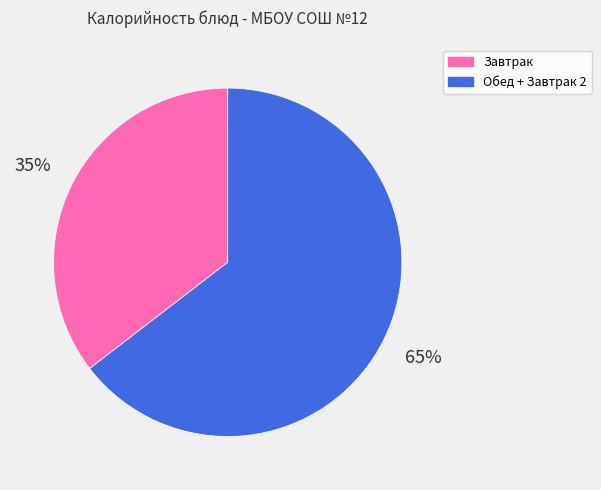

To the nearest percent, what is the average slice percentage?

50%